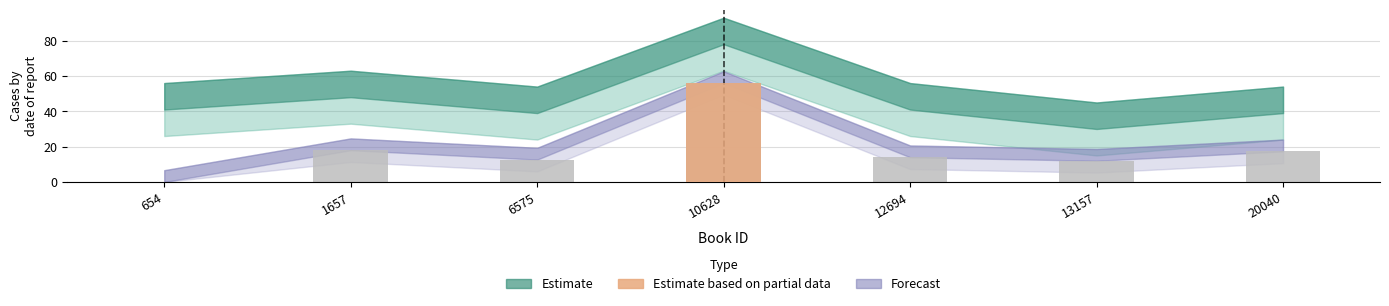

At which label does the data first exceed 14?

1657